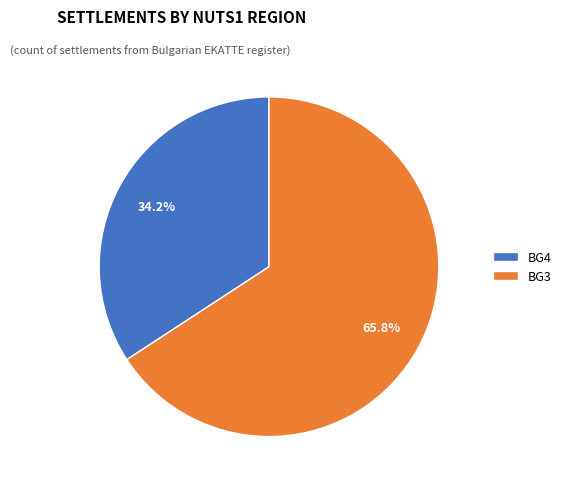

Does BG3 account for over 50% of the chart?

Yes